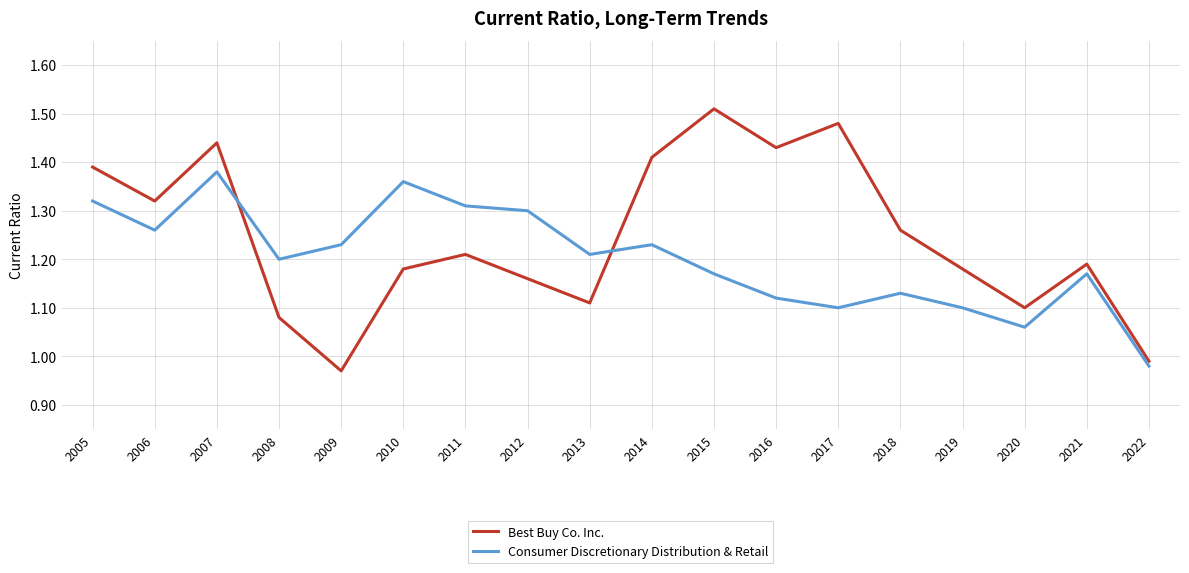

What is the difference between the maximum and minimum values in the Consumer Discretionary Distribution & Retail series?

0.4